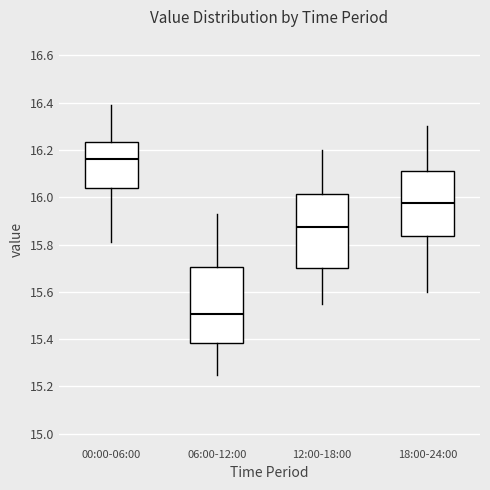

Which box's median line is the lowest?

06:00-12:00